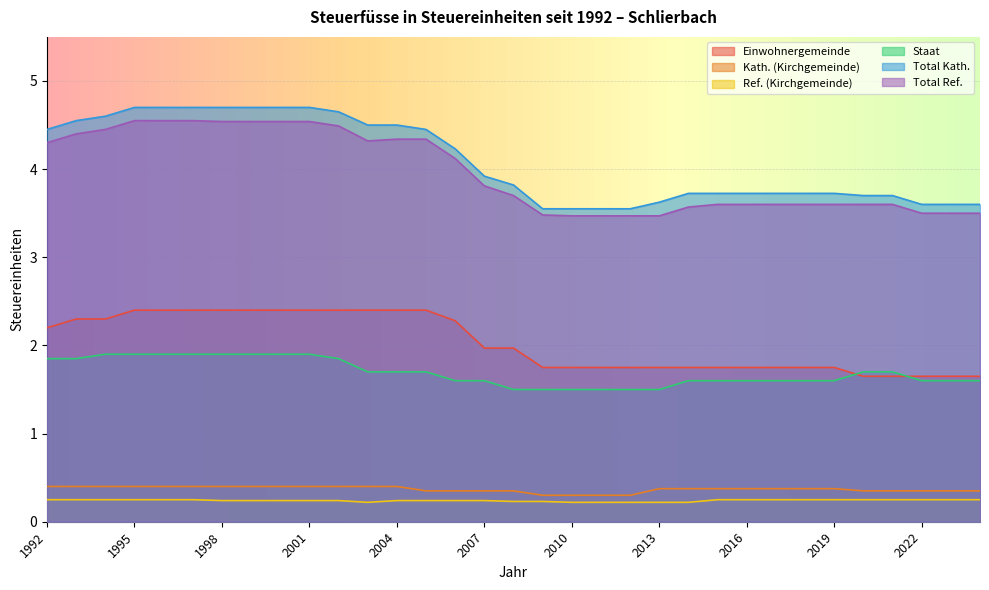

How many distinct data groups are displayed?

6